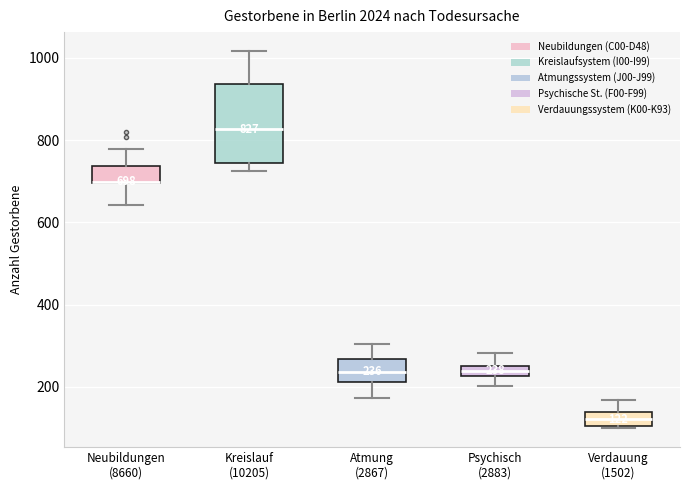

Comparing the boxes themselves (not the whiskers), which one is the tallest?

Kreislauf (10205)